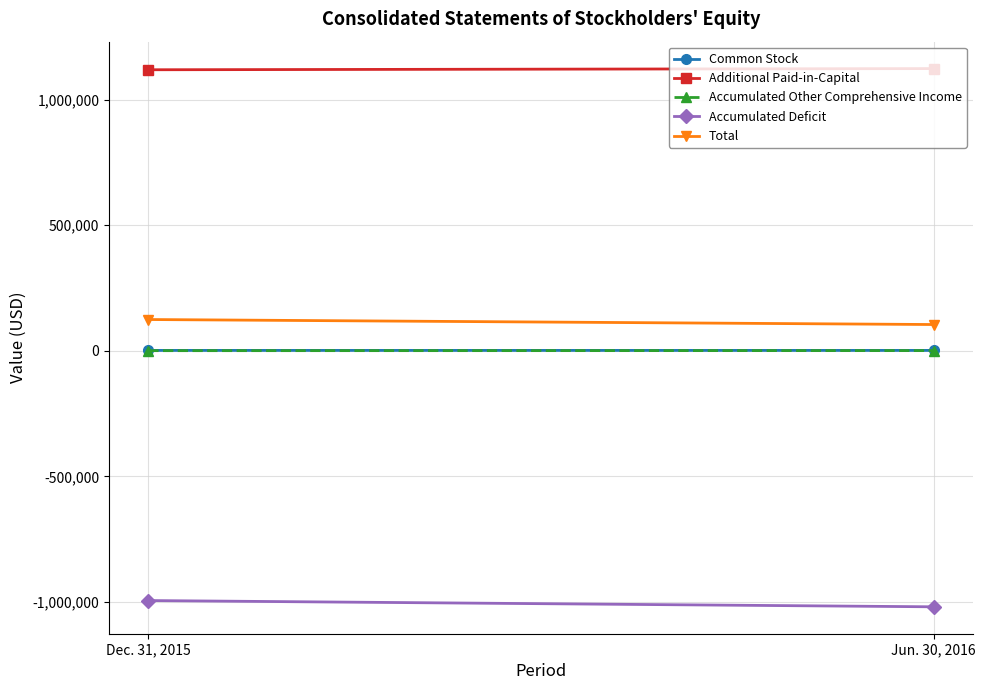

What position from the left is Dec. 31, 2015?

1